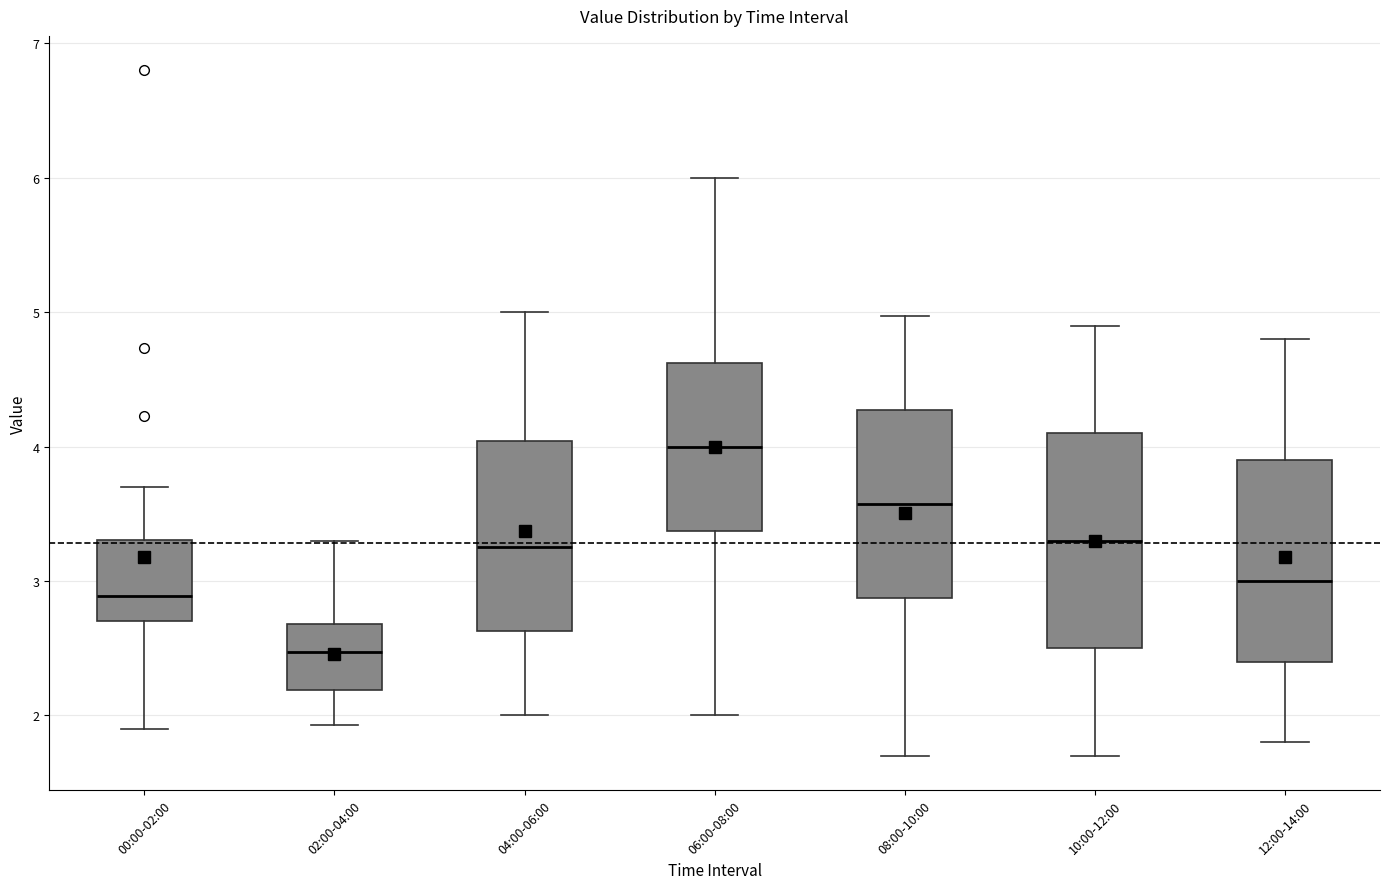

Which box's median line is the highest?

06:00-08:00